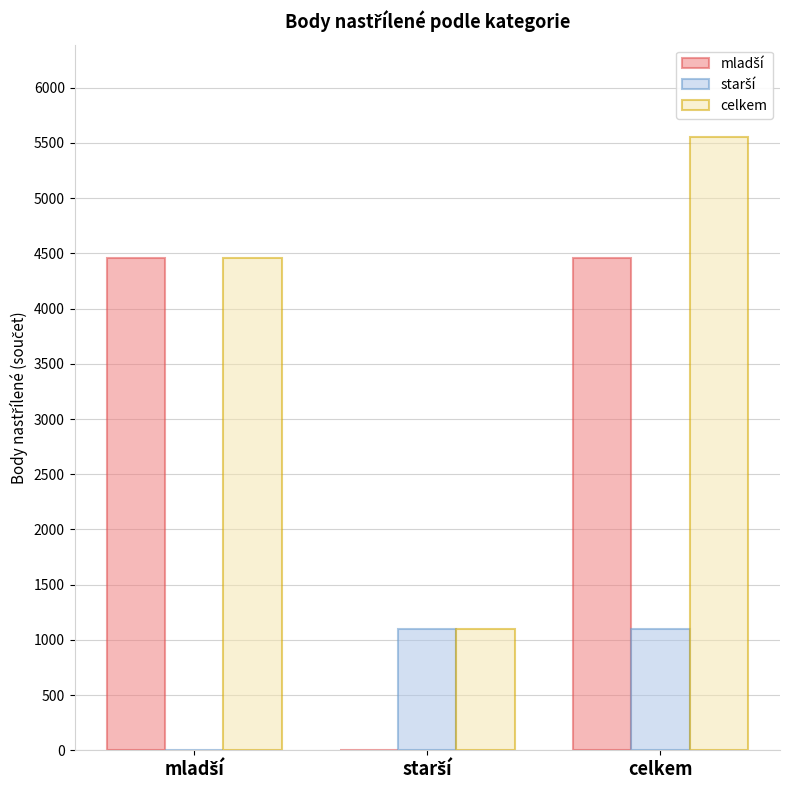

How many series are shown in this chart?

3